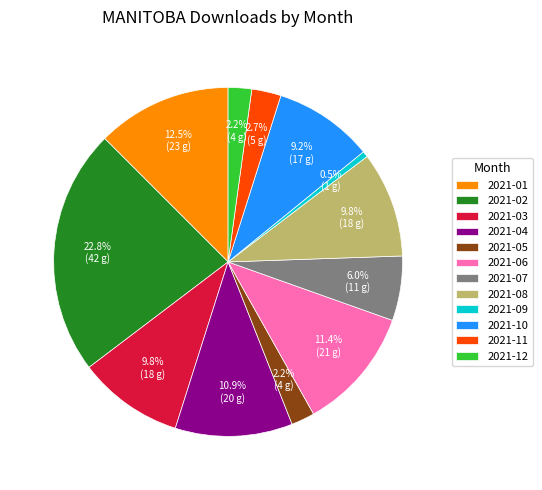

To the nearest percent, what is the difference between the 2021-09 and 2021-11 slice percentages?

2%